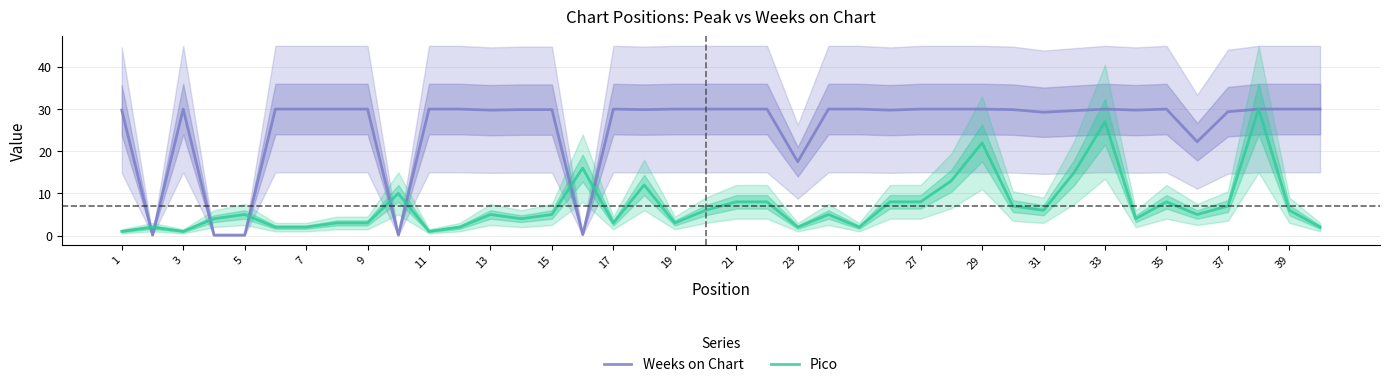

What is the difference between the maximum and second lowest values in the Pico series?

29.0